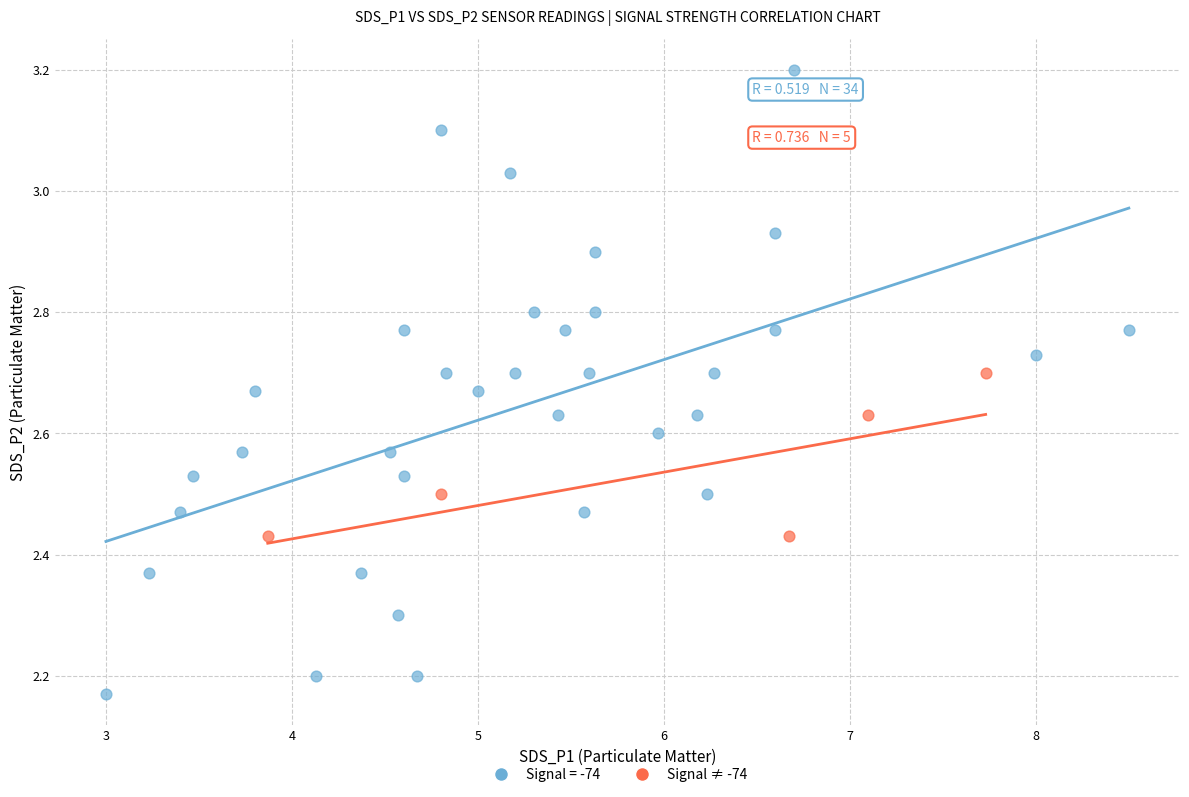

Which series contains the highest Y value?

Signal = -74